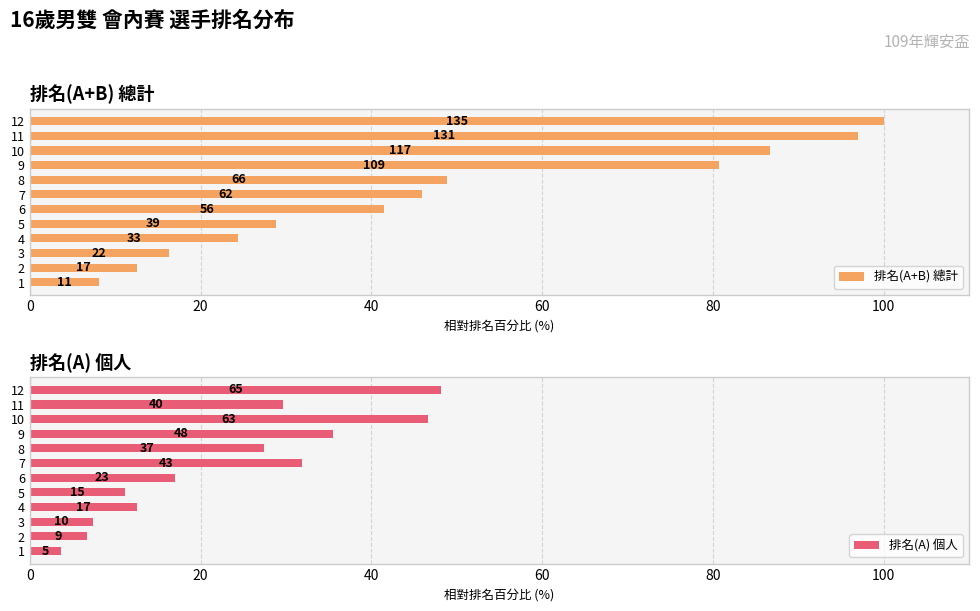

Which series has the largest range (max minus min)?

排名(A+B) 總計